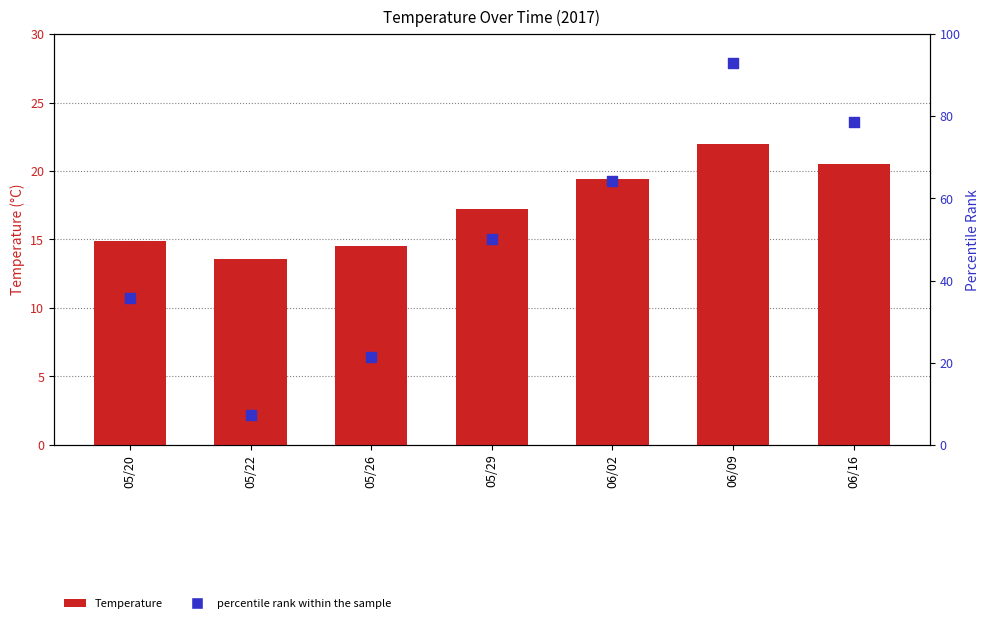

At which category is the sum across all series the highest?

06/09